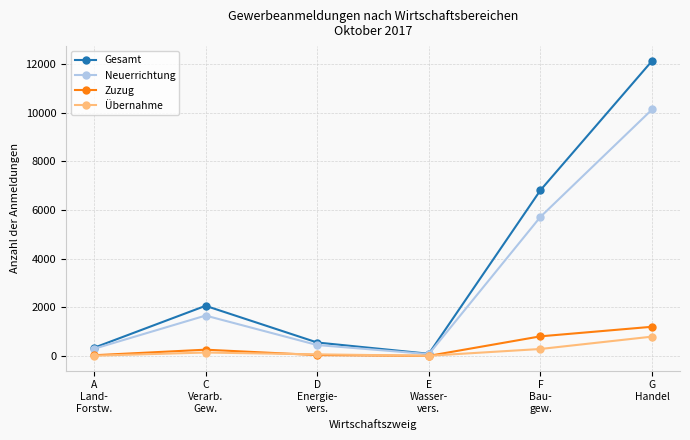

What is the average value of the Neuerrichtung series?

3056